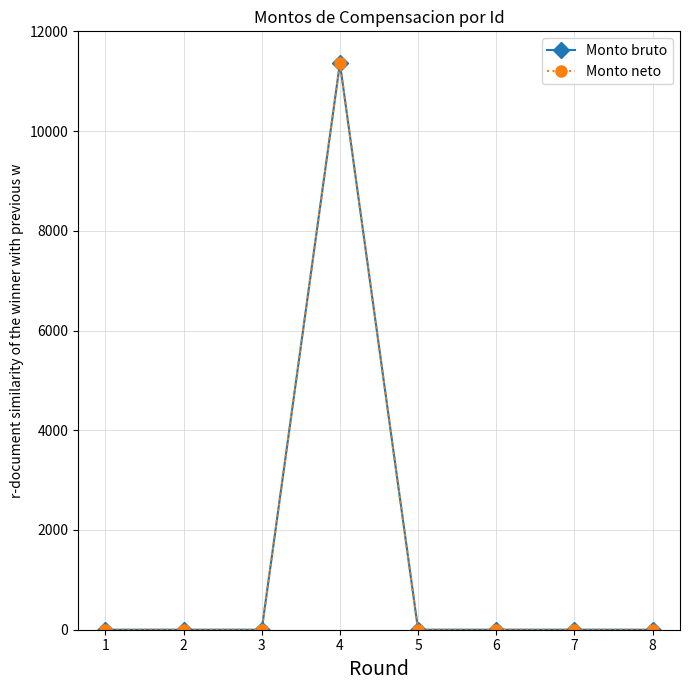

List the series in order of their peak value, highest first.

Monto bruto, Monto neto